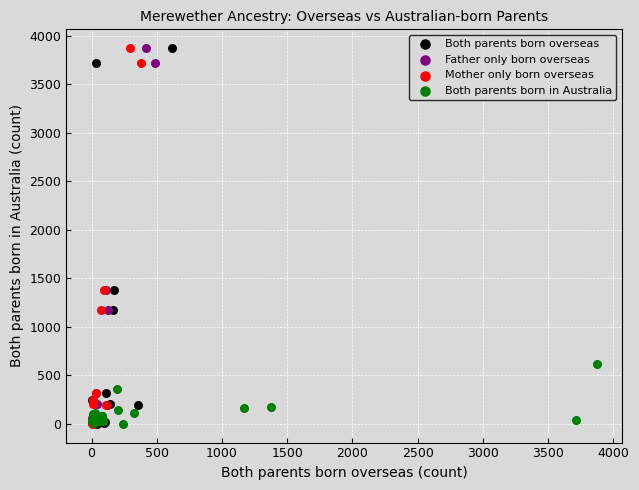

What are all the series names shown in the legend?

Both parents born overseas, Father only born overseas, Mother only born overseas, Both parents born in Australia